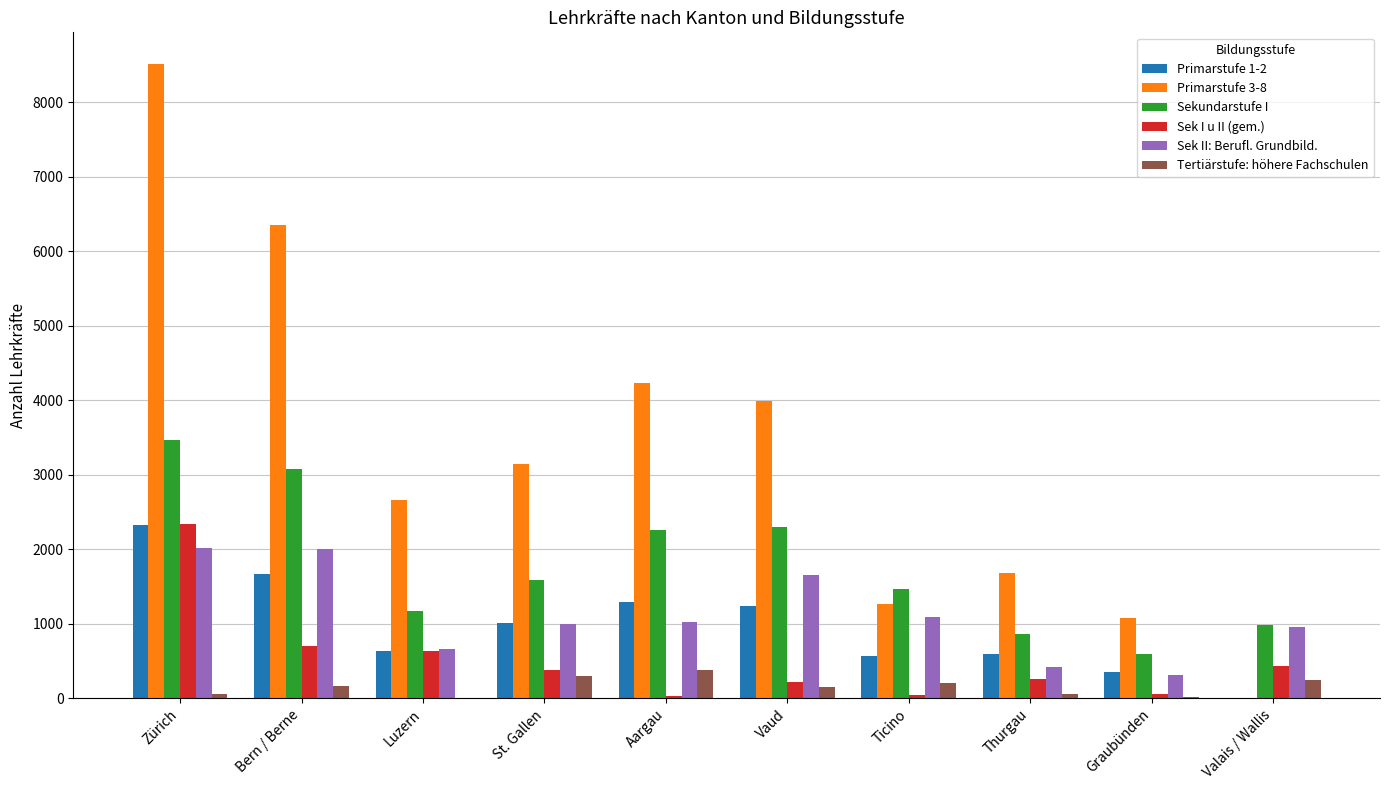

Are the bars grouped side by side (vs. stacked)?

Yes